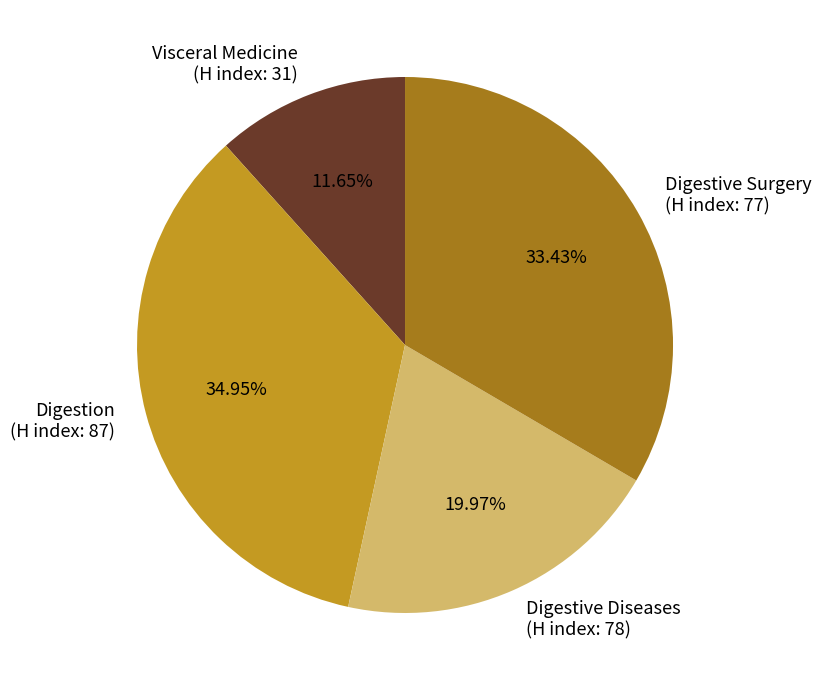

How many segments does this pie chart have?

4